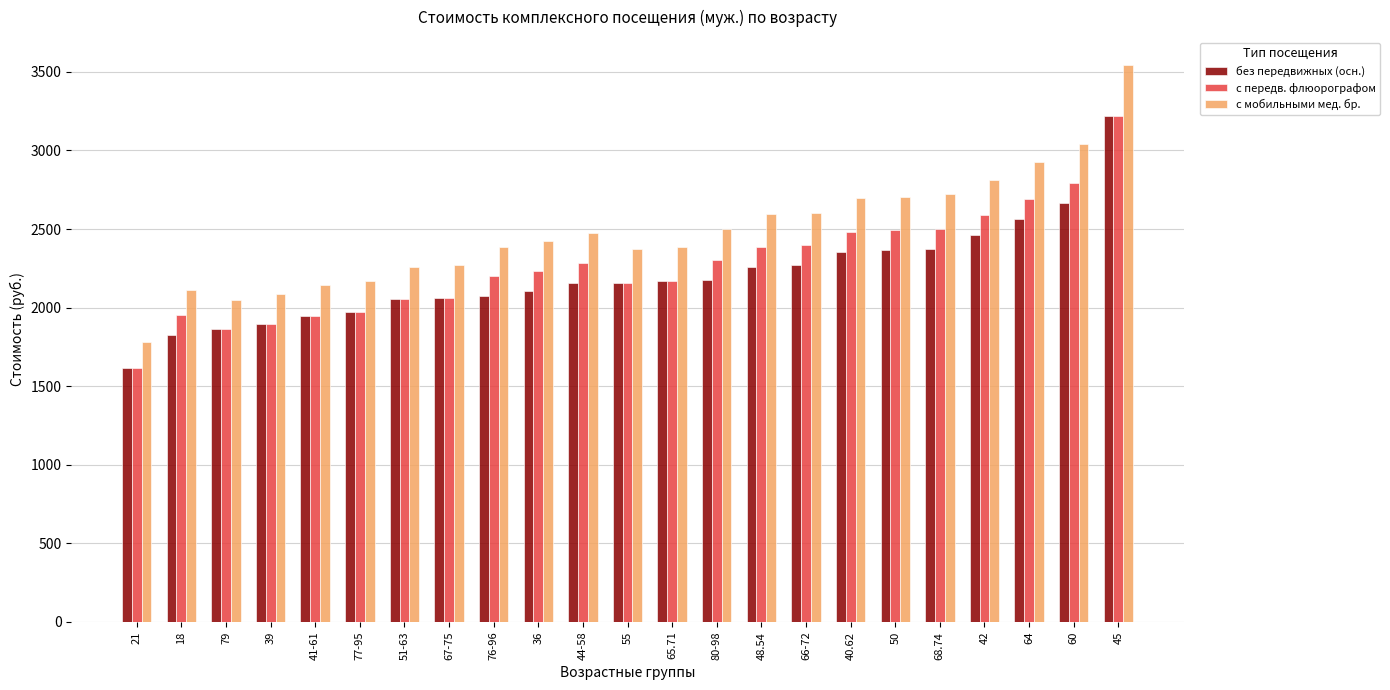

Which series has the largest range (max minus min)?

с мобильными мед. бр.